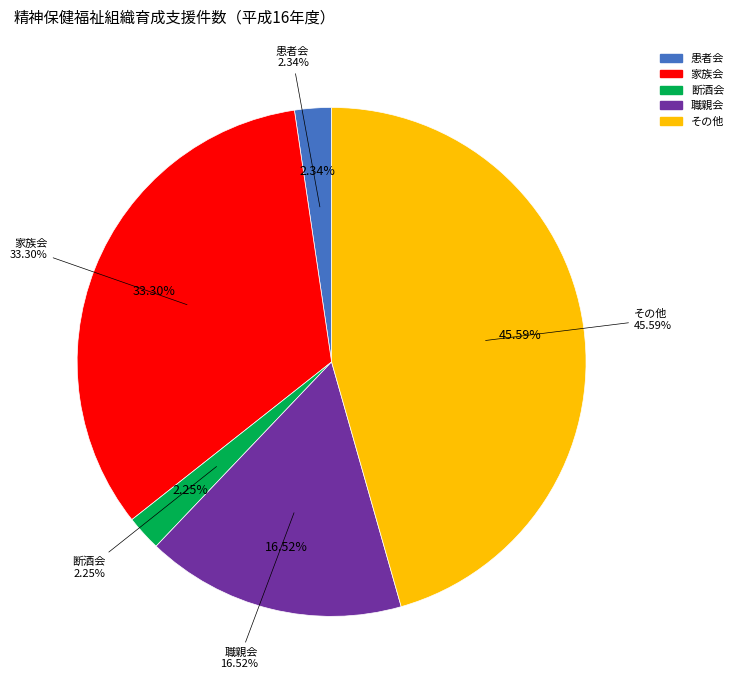

What percentage is the 断酒会 slice, to the nearest percent?

2%